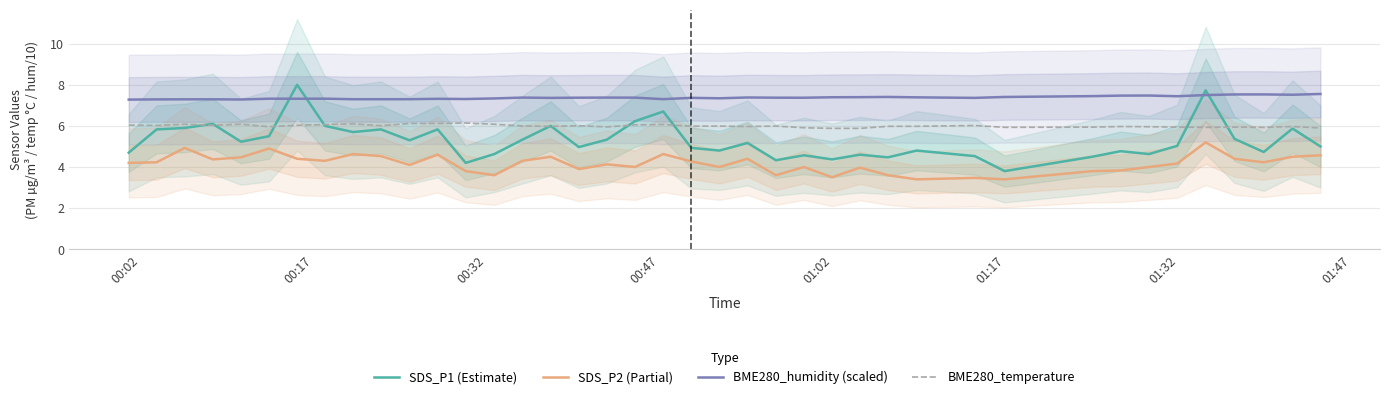

How many data points in SDS_P2 (Partial) are above 4?

24